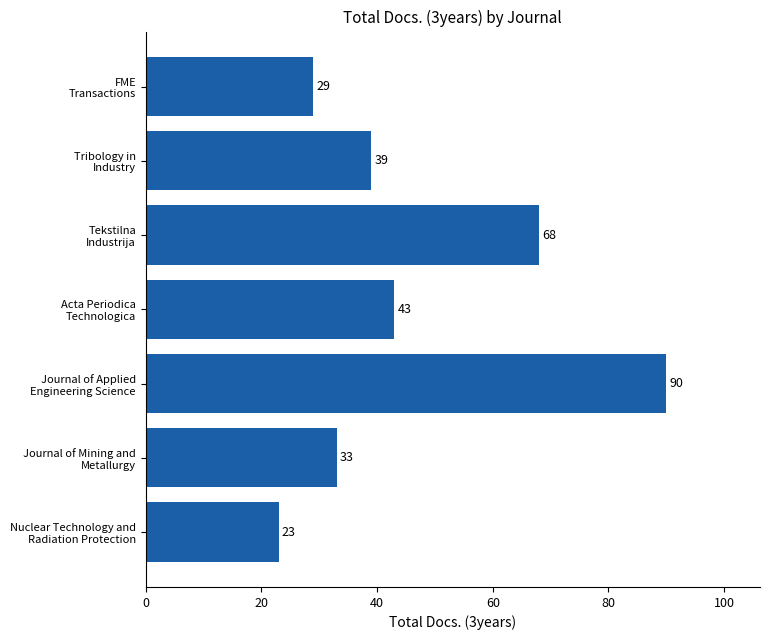

What is the difference between the maximum and minimum values?

67